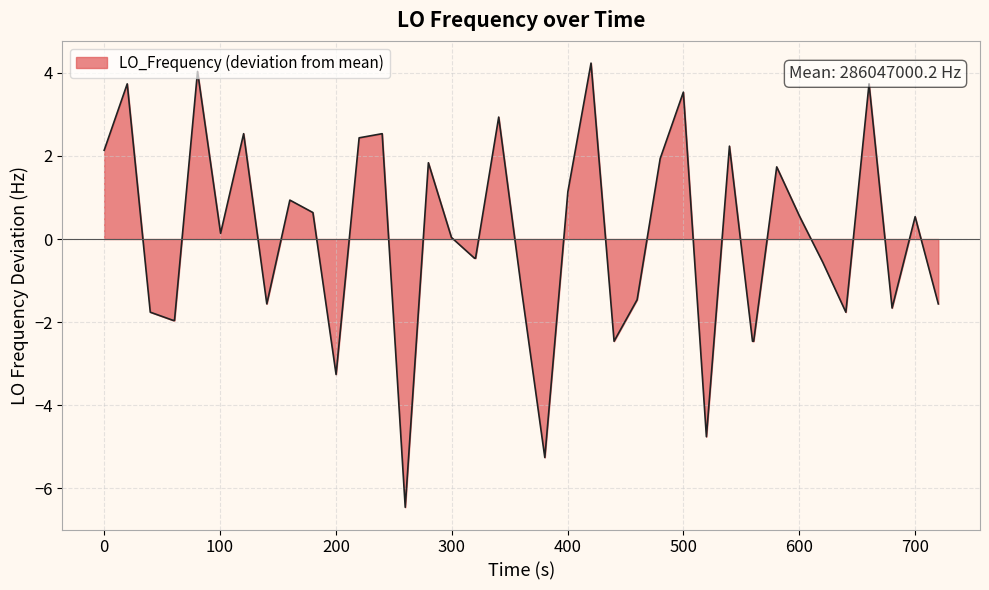

What is the smallest value displayed?

-6.5